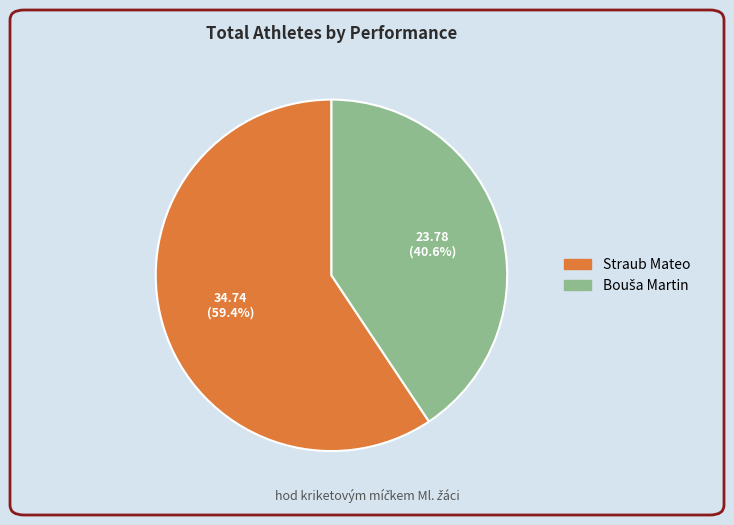

What is the majority slice?

Straub Mateo